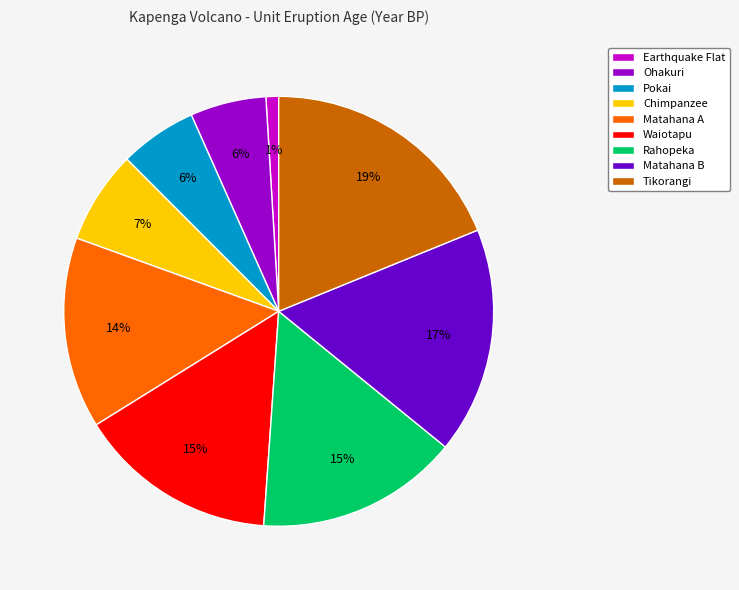

Is it true that Waiotapu is 15% of the pie?

True